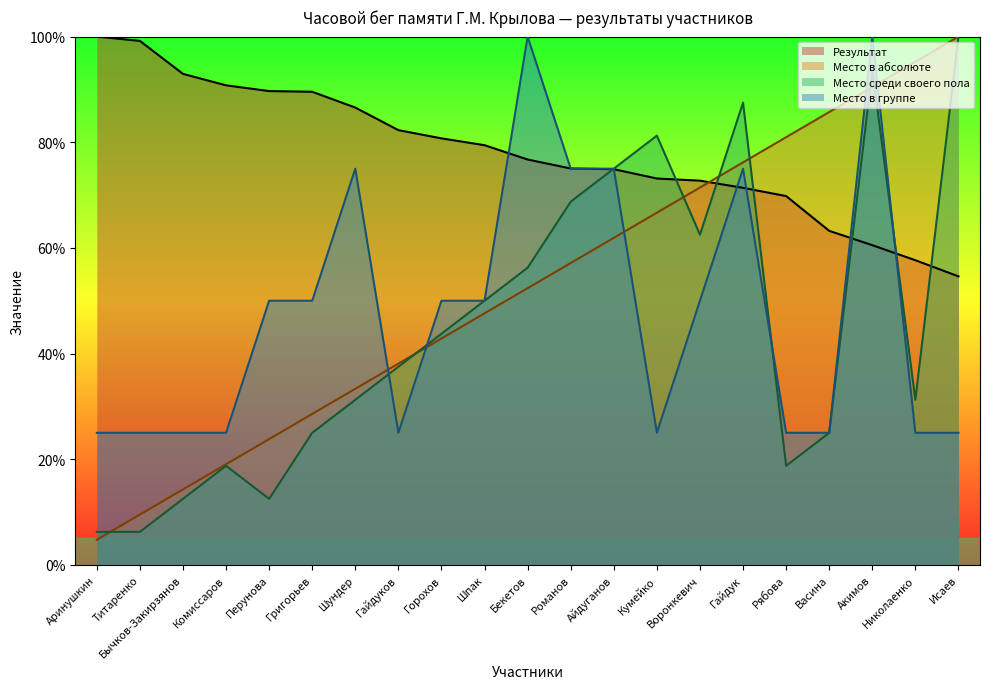

The value of Место среди своего пола at Романов is 20.0. True or false?

False